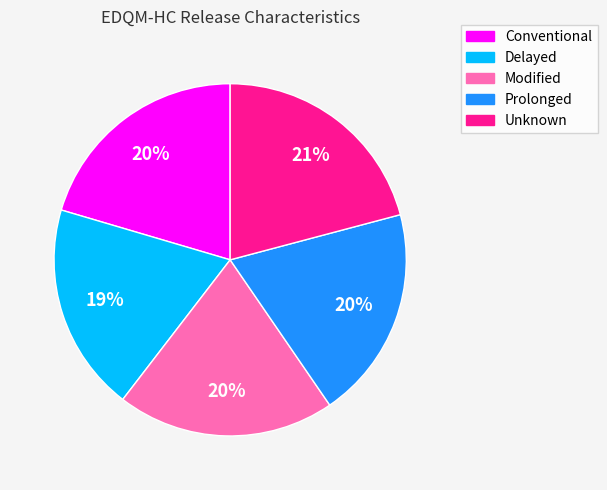

To the nearest percent, what is the difference between the largest and smallest slice percentages?

2%